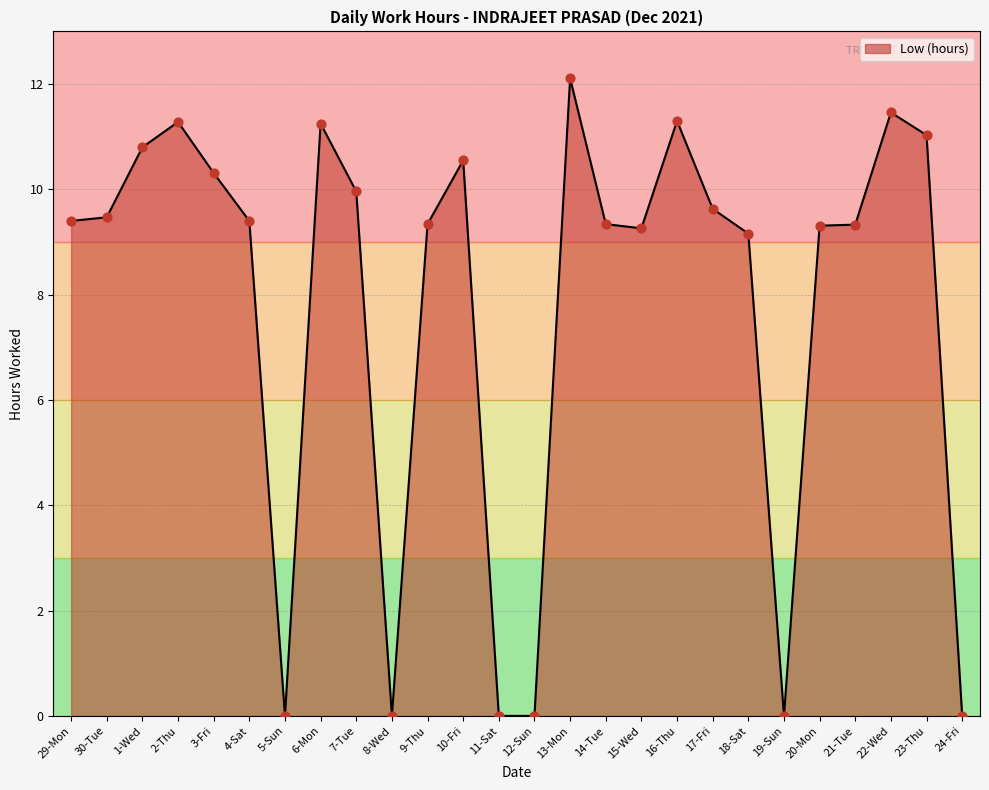

Which has a higher value, 23-Thu or 3-Fri?

23-Thu